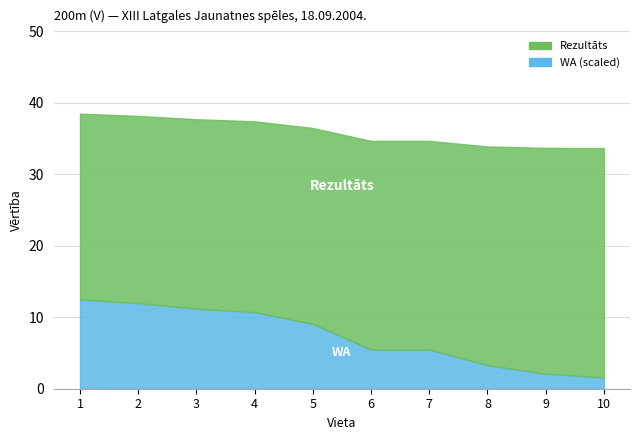

At how many categories does at least one series exceed 33?

10